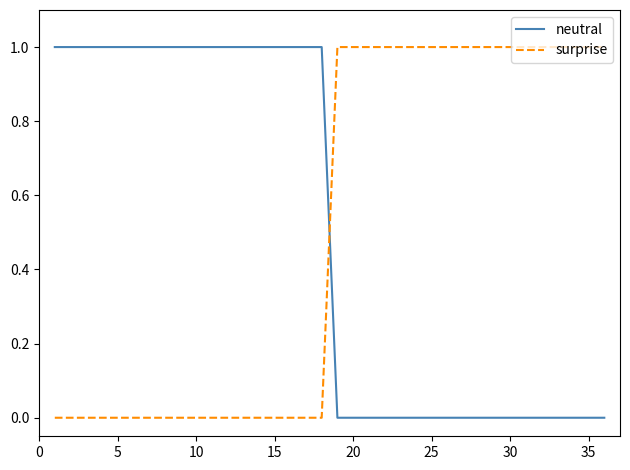

True or false: neutral and surprise cross at least once.

True